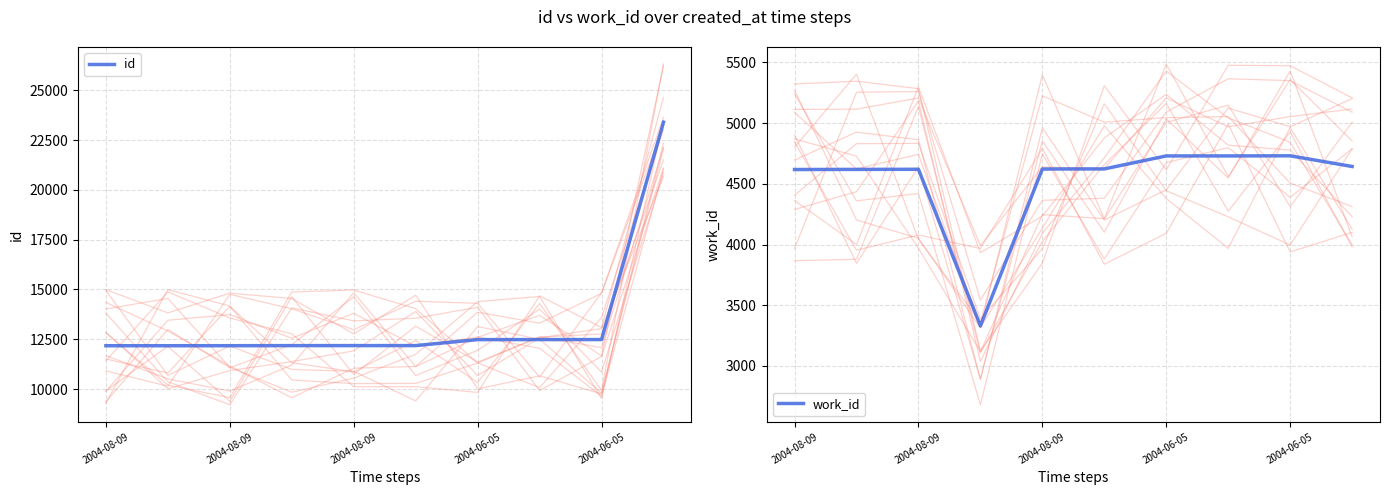

List the series in order of their peak value, lowest first.

work_id, id